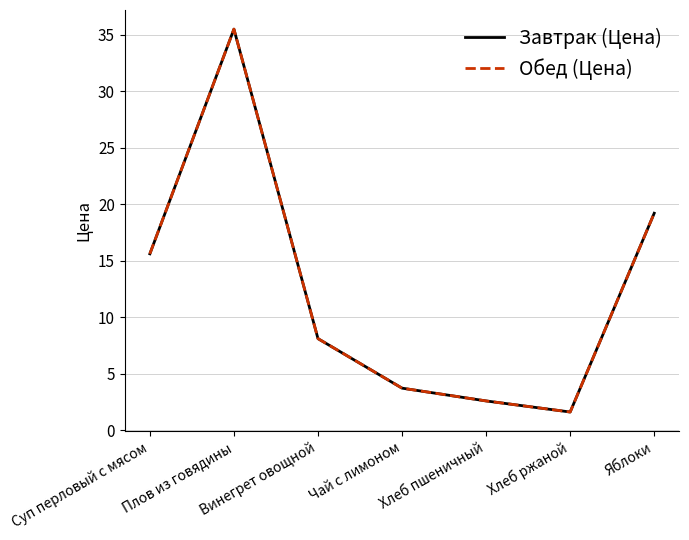

Does the chart display data point markers on the line(s)?

No